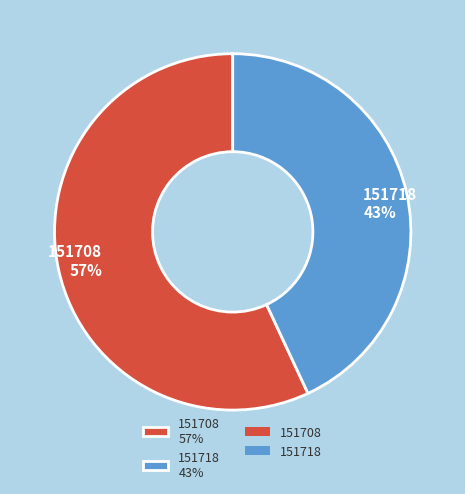

What is the smallest slice in the pie chart?

151718